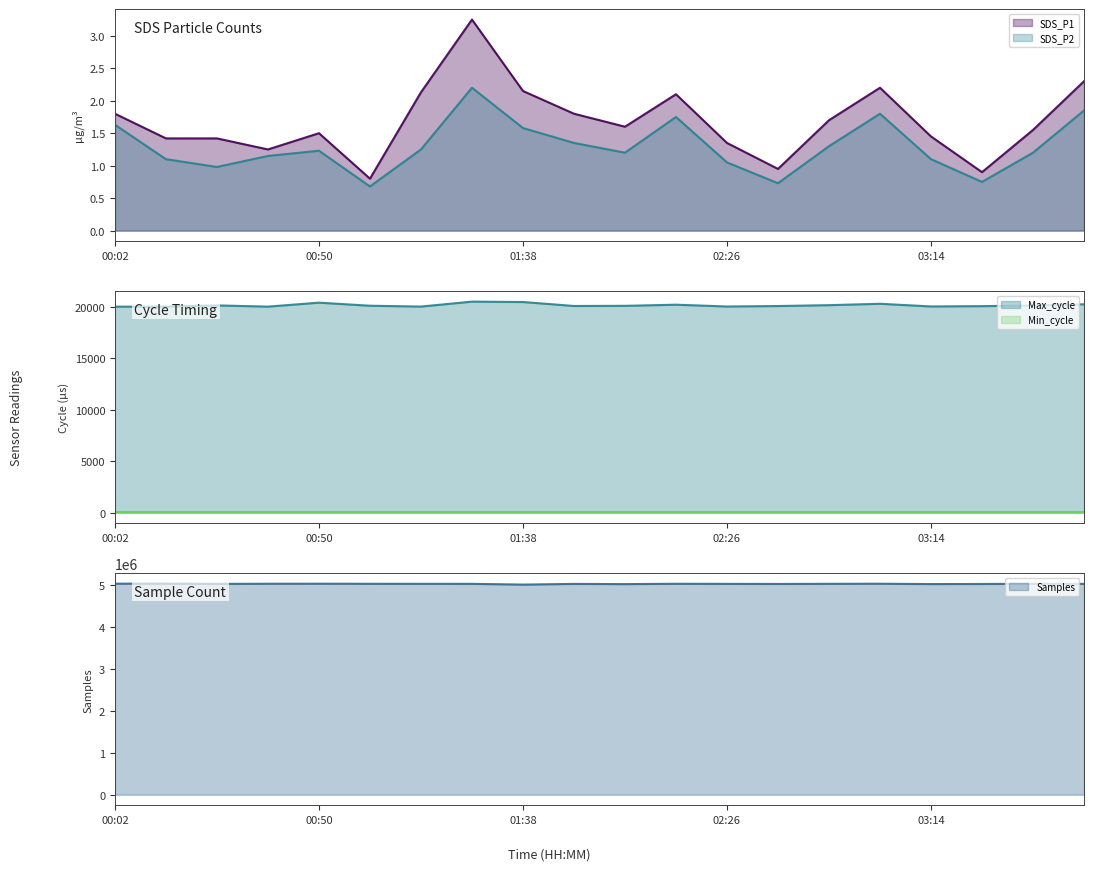

At 14, list the series in order from smallest to largest.

SDS_P2 line, SDS_P1 line, Min_cycle line, Max_cycle line, Samples line